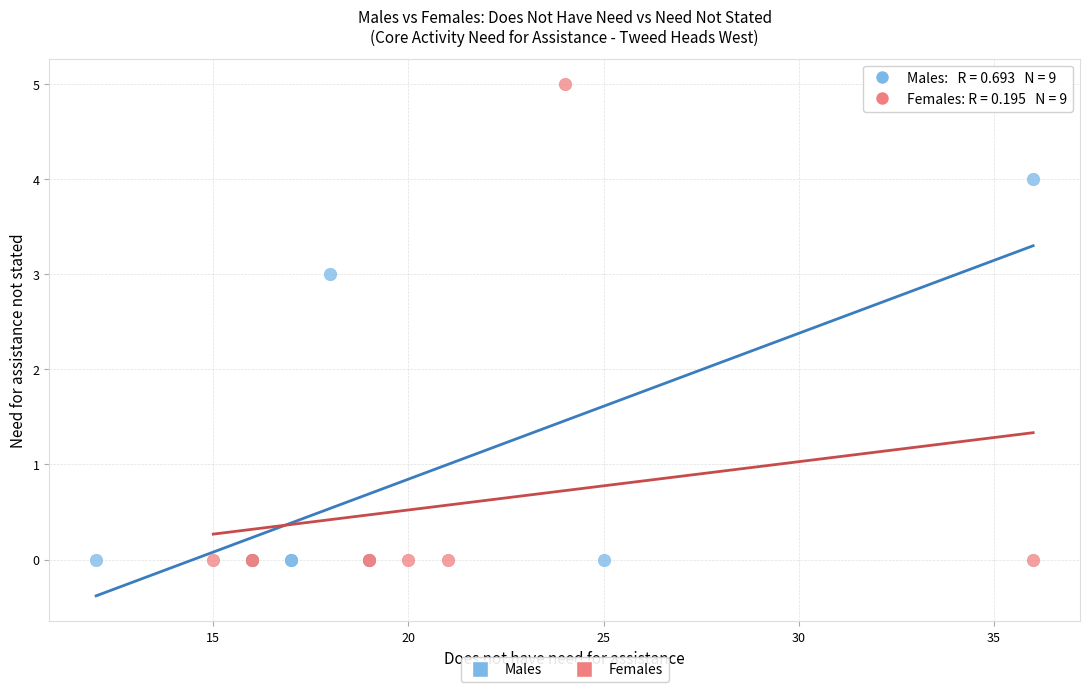

Which series has the widest spread of Y values?

Females